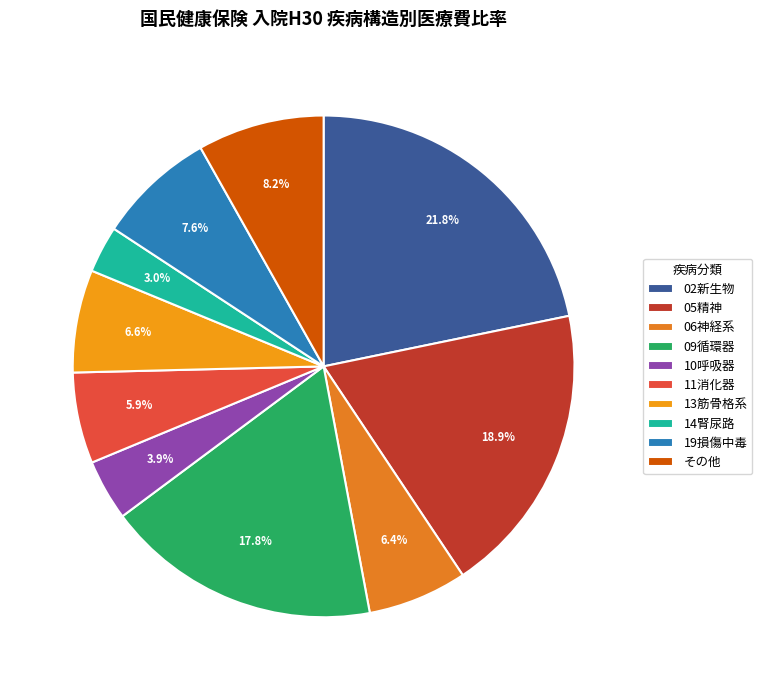

The 05精神 slice represents 6% of the pie. True or false?

False